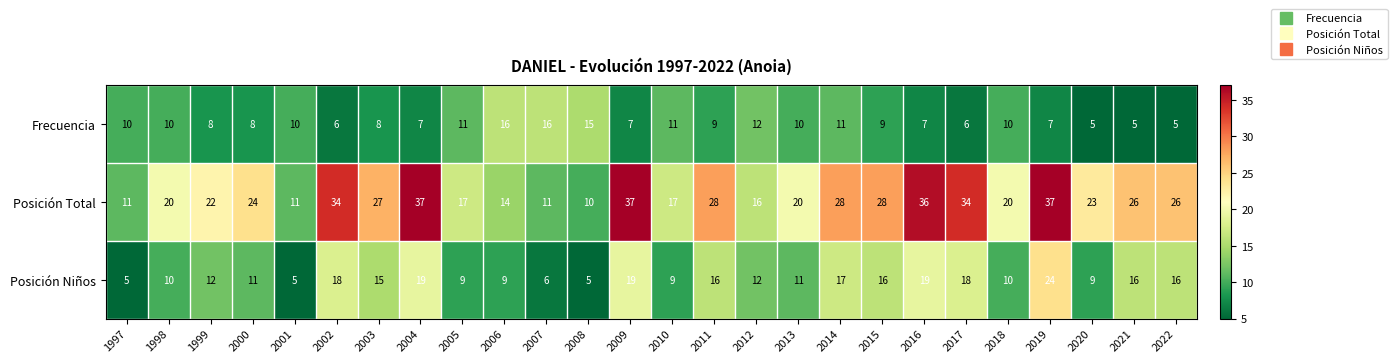

What is the difference between the second highest and second lowest values in the Frecuencia series?

11